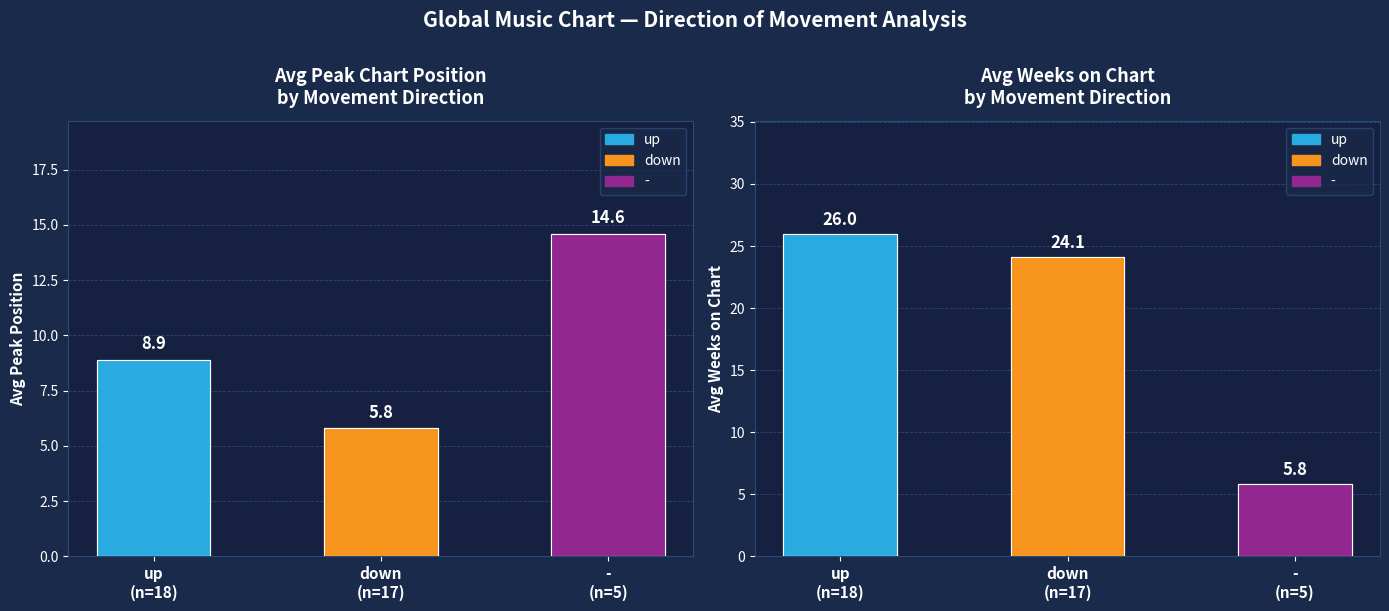

What is the maximum value shown in the chart?

14.6